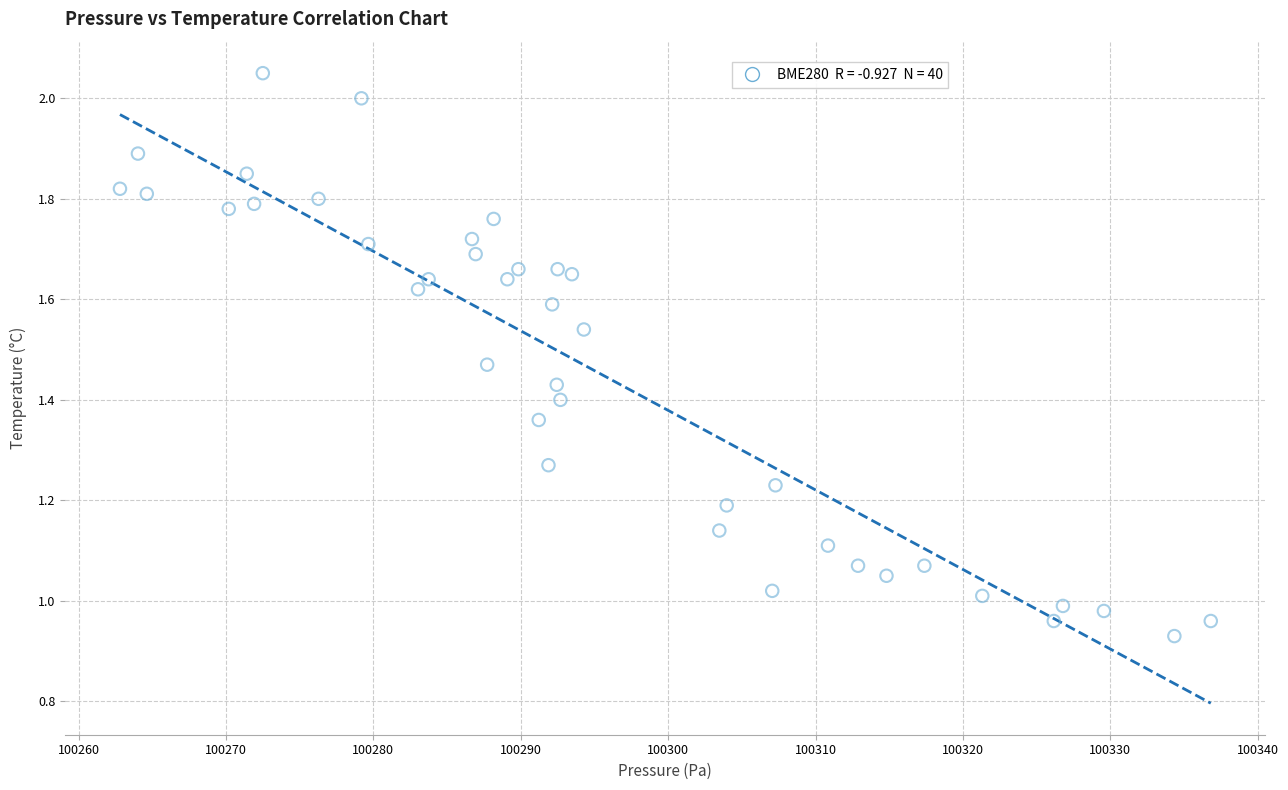

What is the range of X values (max minus min)?

74.0